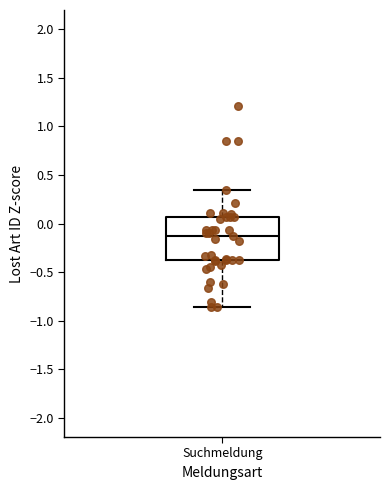

Transcribe this box plot: give where the median line is, the range the box spans, and where the two whiskers end, as read against the y-axis. The values are not printed on the chart, so give them approximately, as read against the axis.

median -0.15, box -0.40 to 0.05, whiskers -0.85 to 0.35